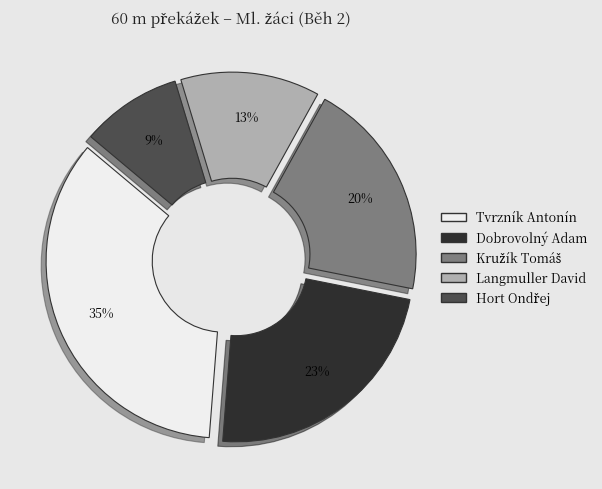

Which category has the biggest portion of the pie?

Tvrzník Antonín